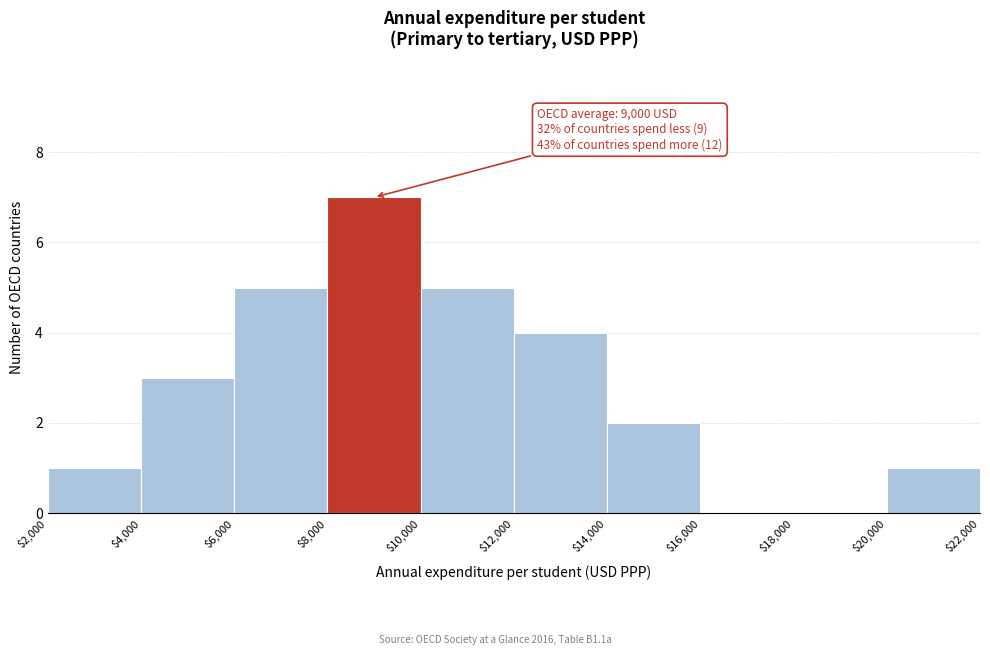

Which range on the x-axis has the tallest bar?

$8,000 to $10,000